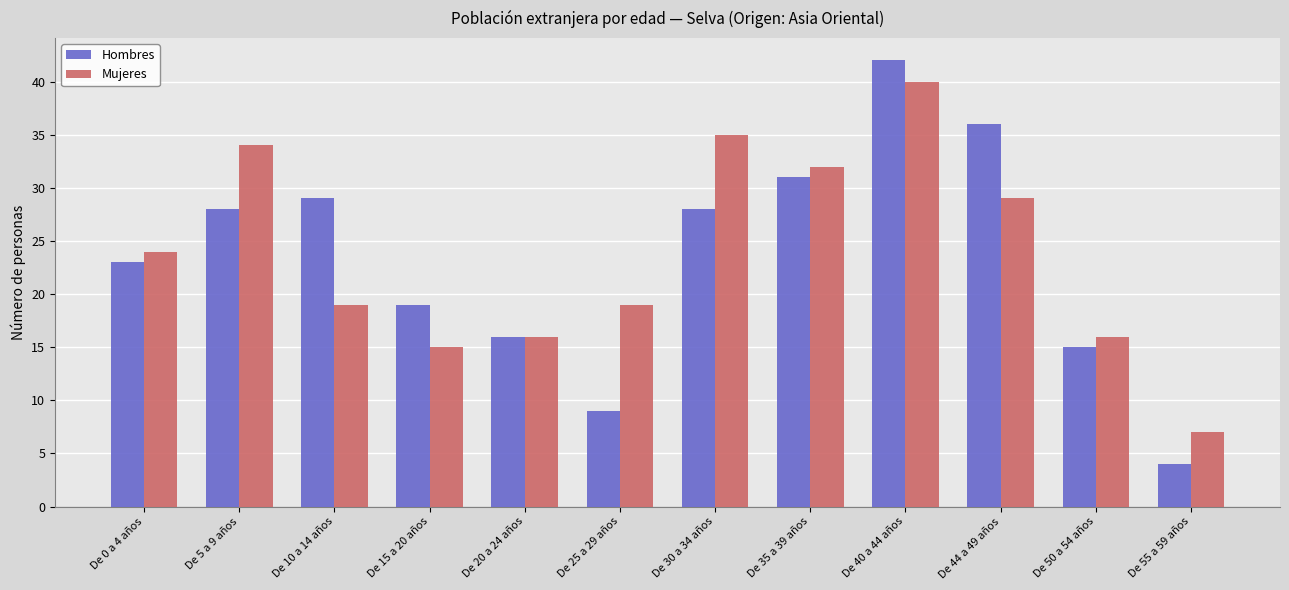

Reading right to left, transcribe all the data shown in this chart.

Hombres: De 55 a 59 años=4	De 50 a 54 años=15	De 44 a 49 años=36	De 40 a 44 años=42	De 35 a 39 años=31	De 30 a 34 años=28	De 25 a 29 años=9	De 20 a 24 años=16	De 15 a 20 años=19	De 10 a 14 años=29	De 5 a 9 años=28	De 0 a 4 años=23
Mujeres: De 55 a 59 años=7	De 50 a 54 años=16	De 44 a 49 años=29	De 40 a 44 años=40	De 35 a 39 años=32	De 30 a 34 años=35	De 25 a 29 años=19	De 20 a 24 años=16	De 15 a 20 años=15	De 10 a 14 años=19	De 5 a 9 años=34	De 0 a 4 años=24